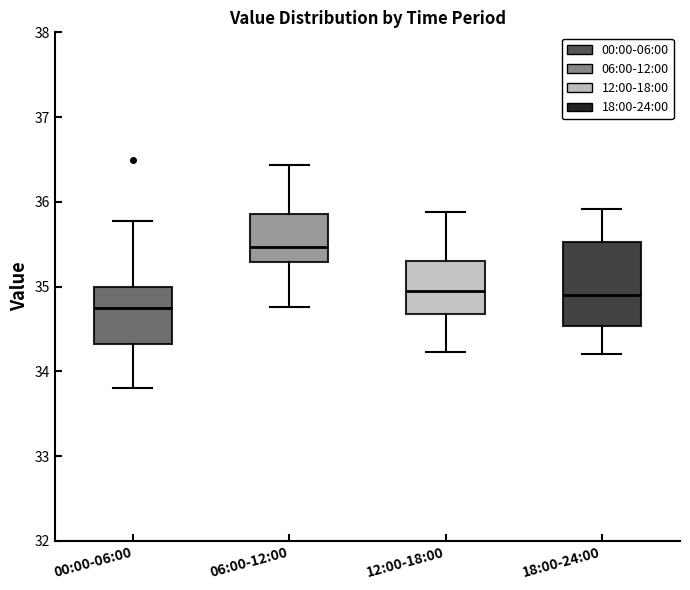

Reading left to right, transcribe this box plot: for each box, give where its median line is, the range the box spans, and where its two whiskers end, as read against the y-axis. The values are not printed on the chart, so give them approximately, as read against the axis.

00:00-06:00: median 34.8, box 34.3 to 35.0, whiskers 33.8 to 35.8
06:00-12:00: median 35.5, box 35.3 to 35.9, whiskers 34.8 to 36.4
12:00-18:00: median 35.0, box 34.7 to 35.3, whiskers 34.2 to 35.9
18:00-24:00: median 34.9, box 34.5 to 35.5, whiskers 34.2 to 35.9